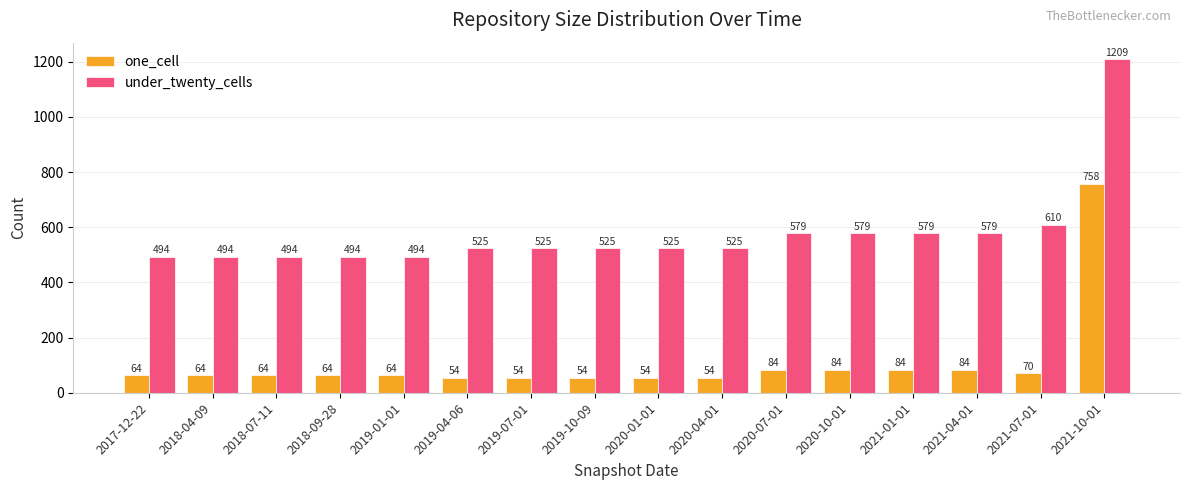

Does the chart contain any negative values?

No